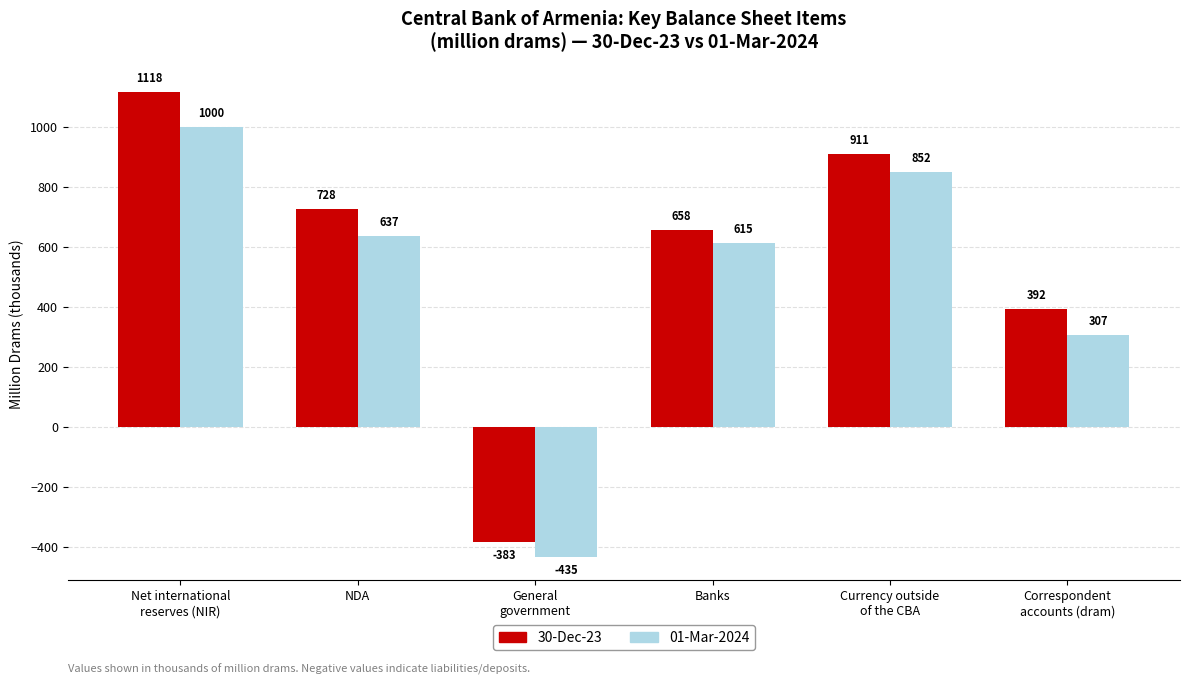

What is the difference between the 01-Mar-2024 values at NDA and General
government?

1071.6